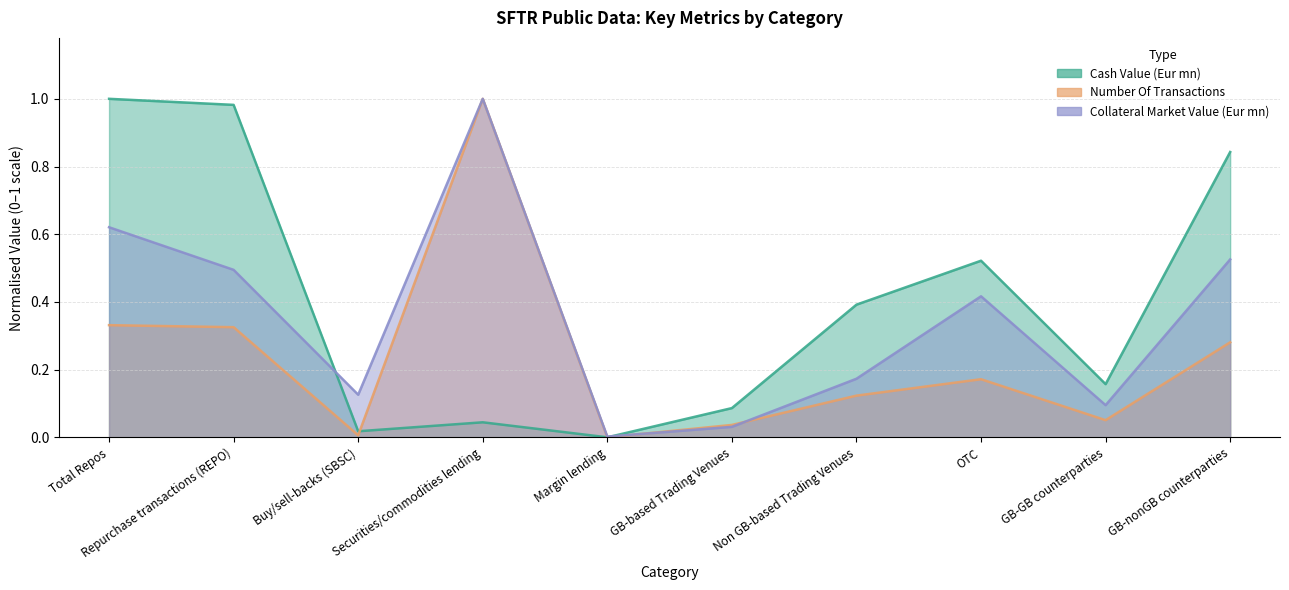

At which label is Number Of Transactions closest to 0?

Margin lending